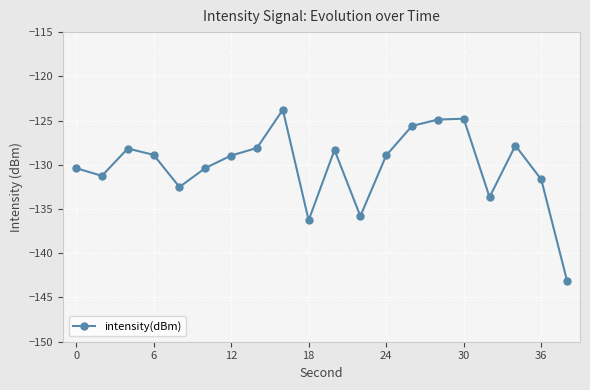

What is the value of the 15th point from the left?

-124.9